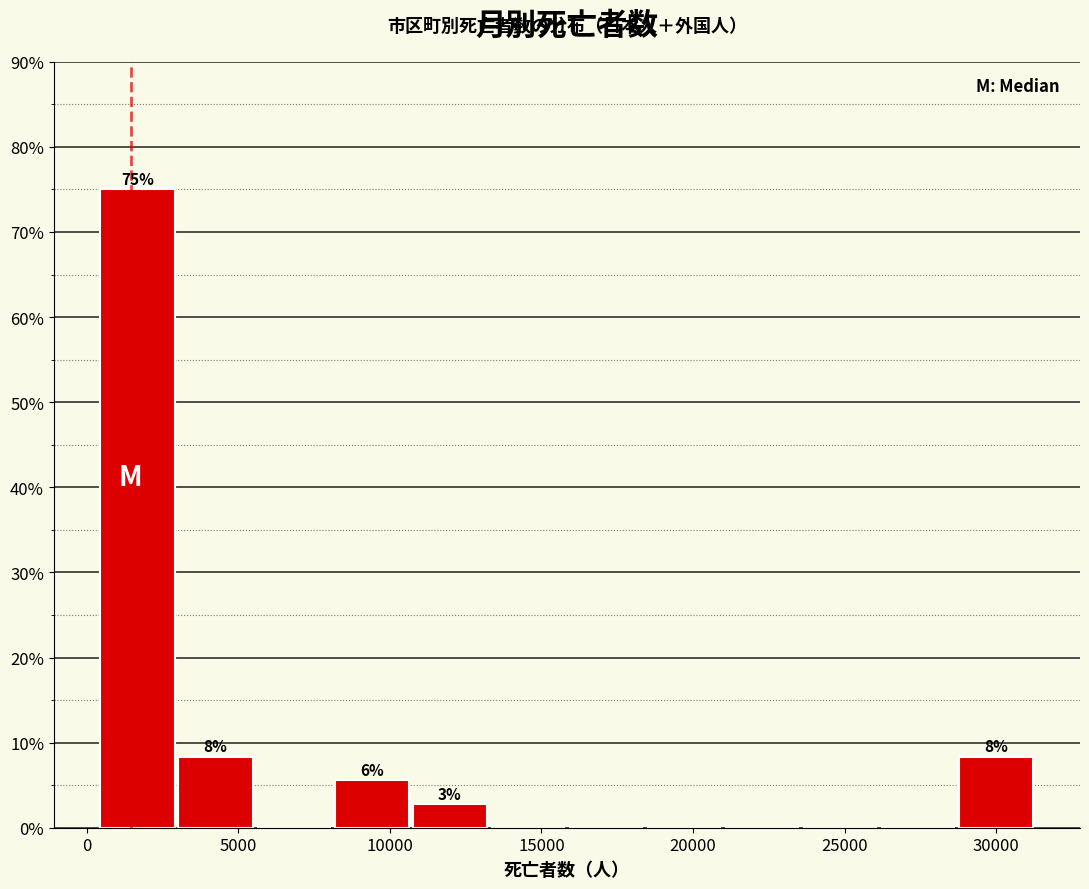

Over which range of the x-axis is the bar tallest?

500 to 3000